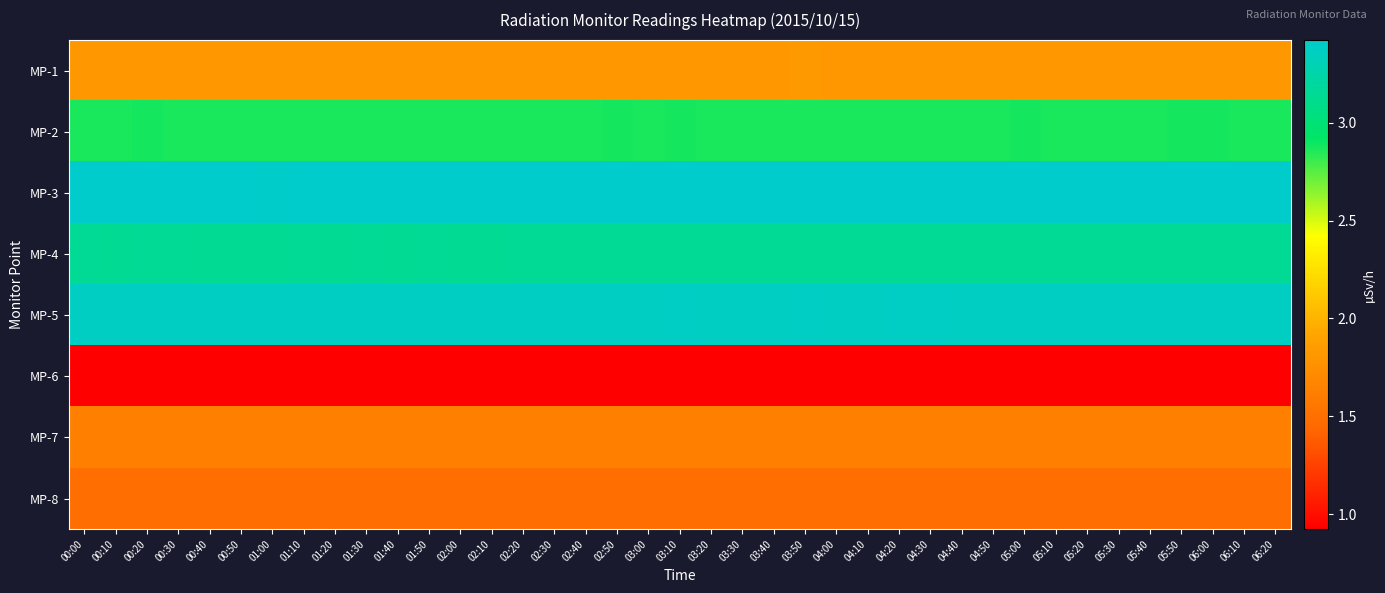

Rank the series at 03:30 from lowest to highest value.

MP-6, MP-8, MP-7, MP-1, MP-2, MP-4, MP-5, MP-3